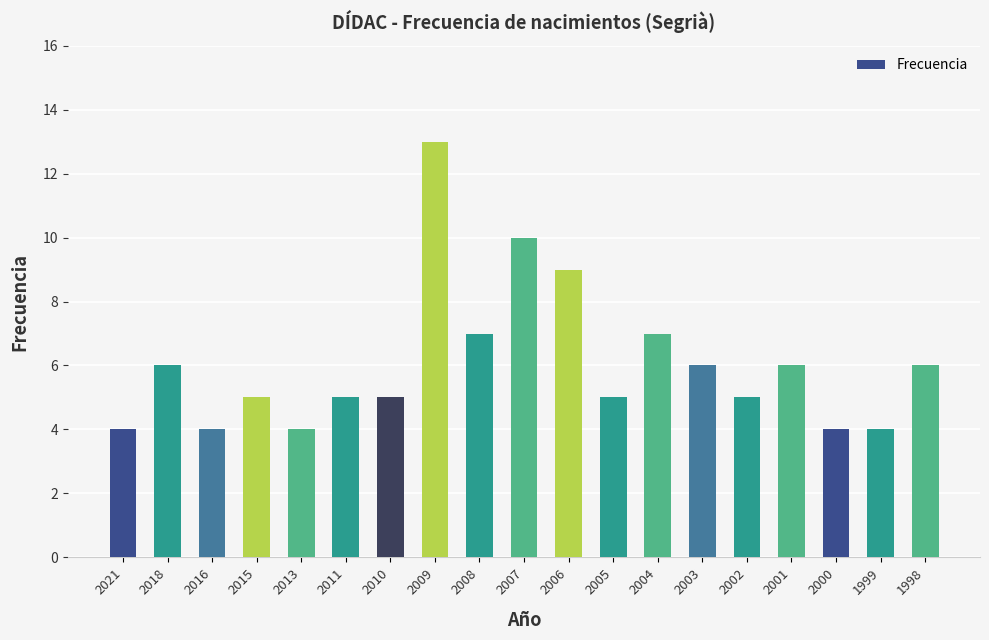

What is the ratio of the value at 1999 to the value at 2009?

0.3